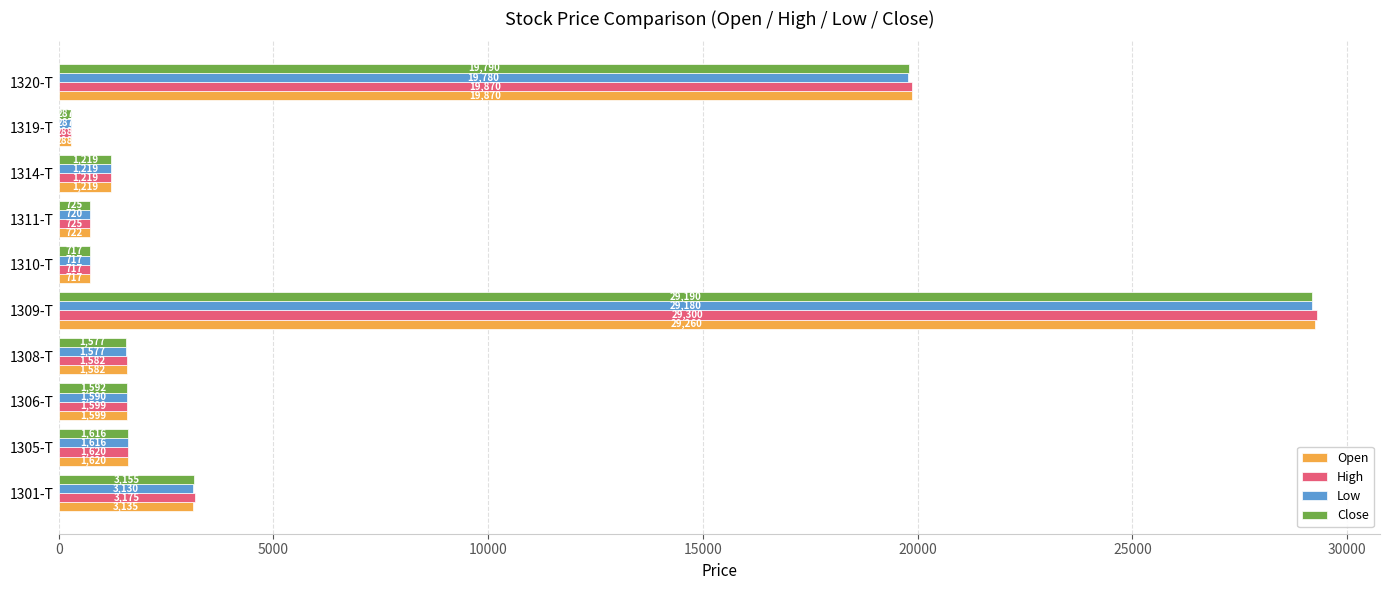

Between 1309-T and 1310-T, which series saw the biggest shift?

High